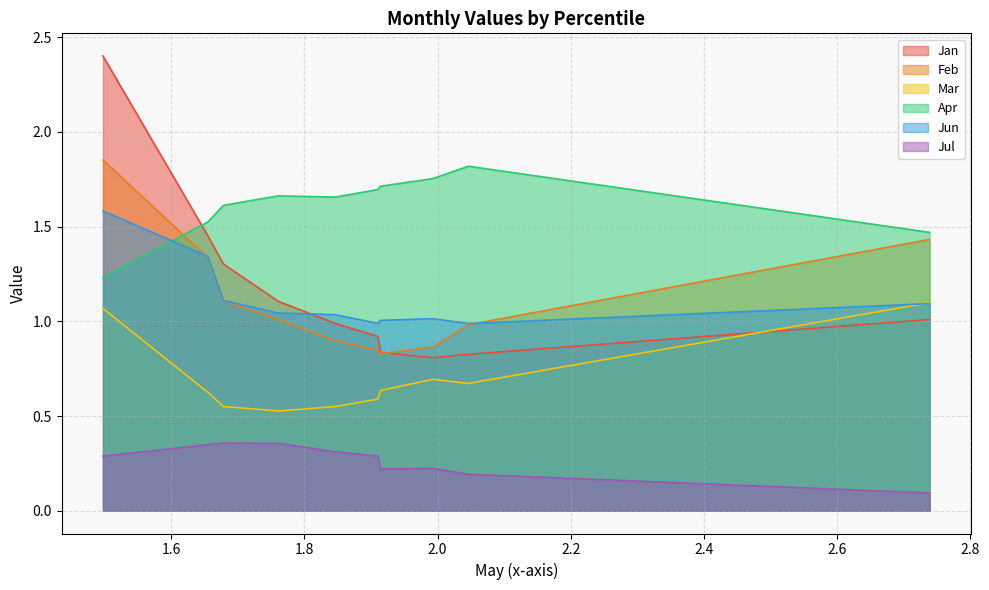

List the series in order of their peak value, lowest first.

Jul, Mar, Jun, Apr, Feb, Jan